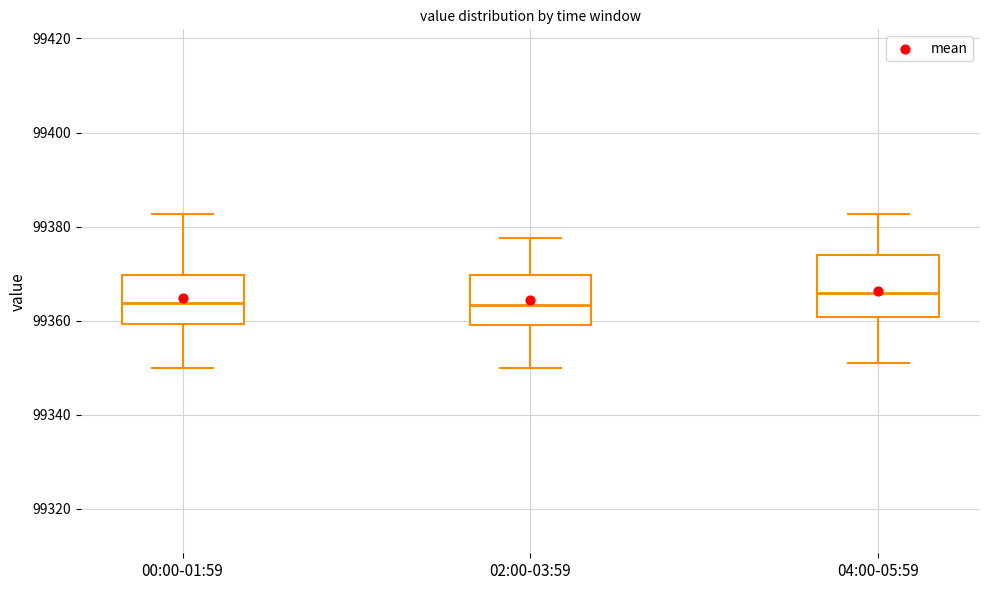

Reading left to right, read every box against the y-axis: the position of its median line, the range the box covers, and the ends of its whiskers. The values are not printed on the chart, so give them approximately, as read against the axis.

00:00-01:59: median 99364, box 99360 to 99370, whiskers 99350 to 99382
02:00-03:59: median 99364, box 99358 to 99370, whiskers 99350 to 99378
04:00-05:59: median 99366, box 99360 to 99374, whiskers 99352 to 99382